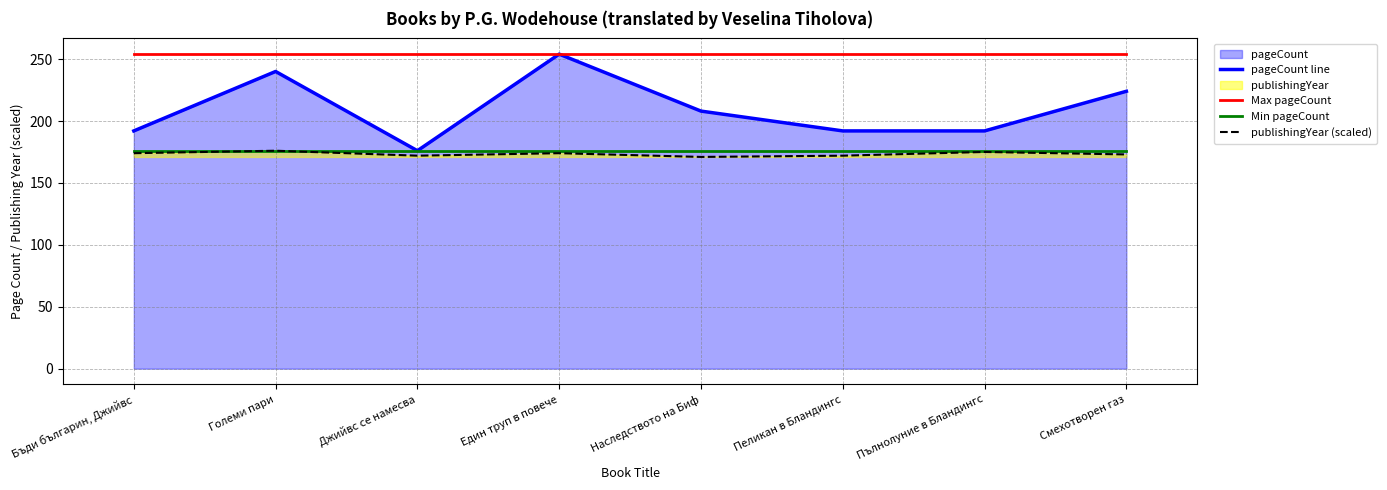

At which label does Max pageCount reach its minimum?

Бъди българин, Джийвс